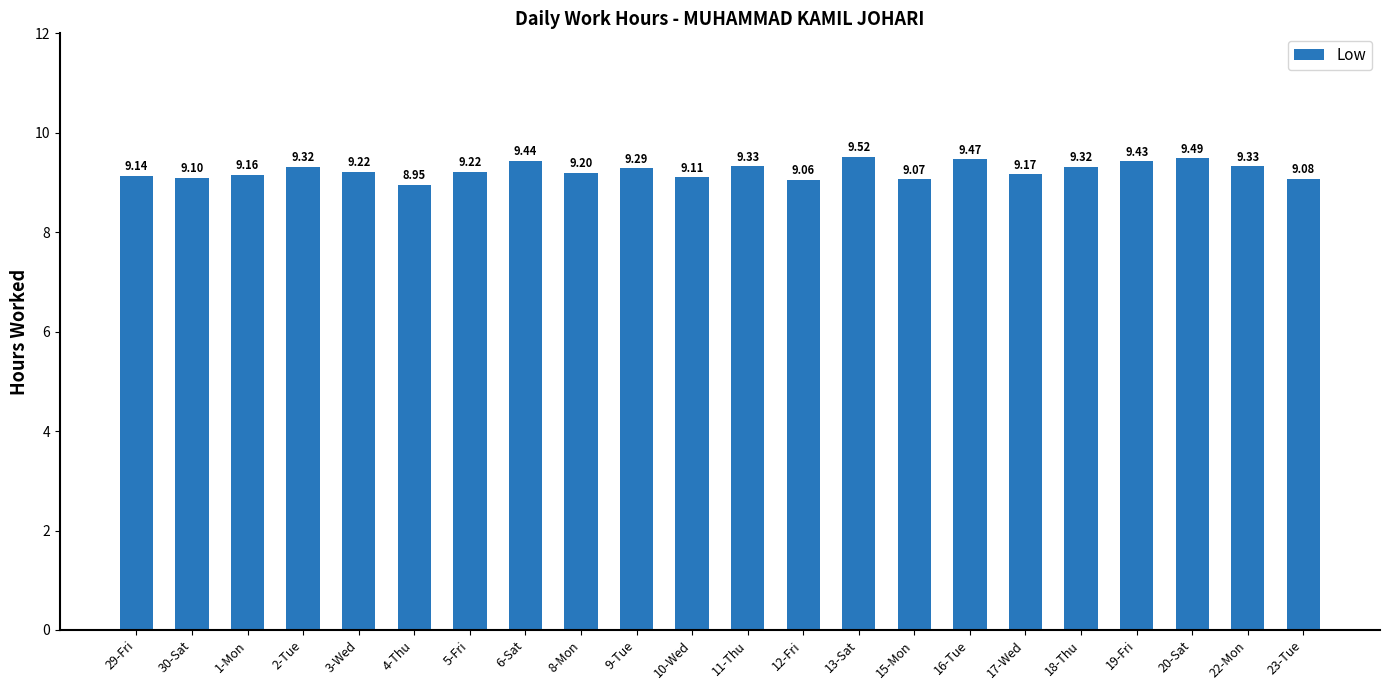

Where is the data nearest to the value 9?

4-Thu